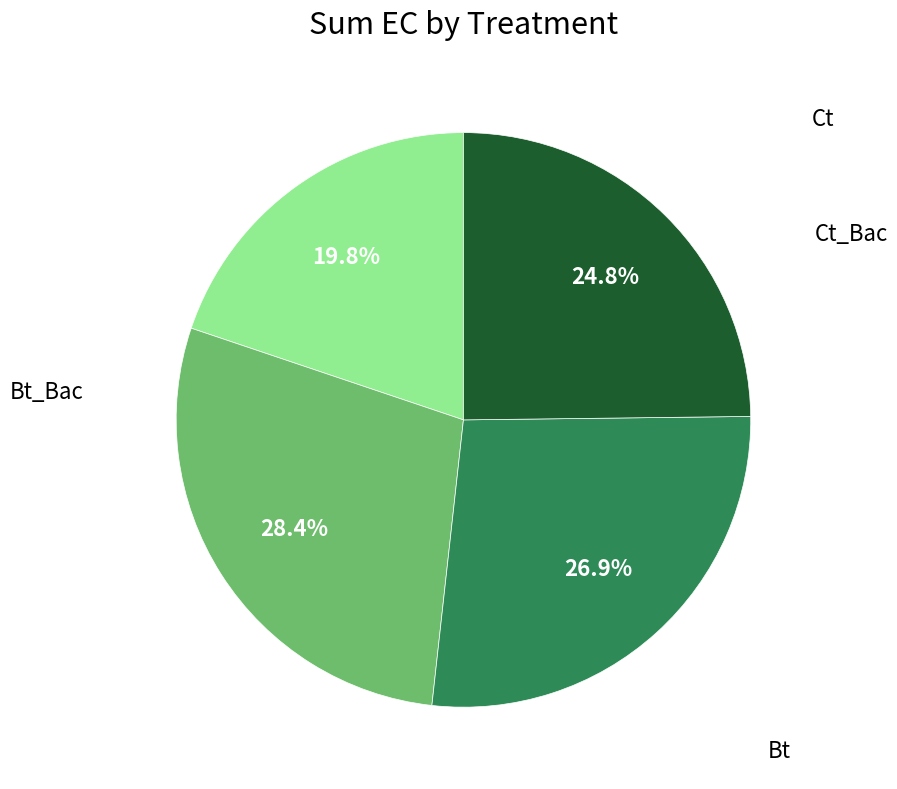

Is there a majority slice in this chart?

No